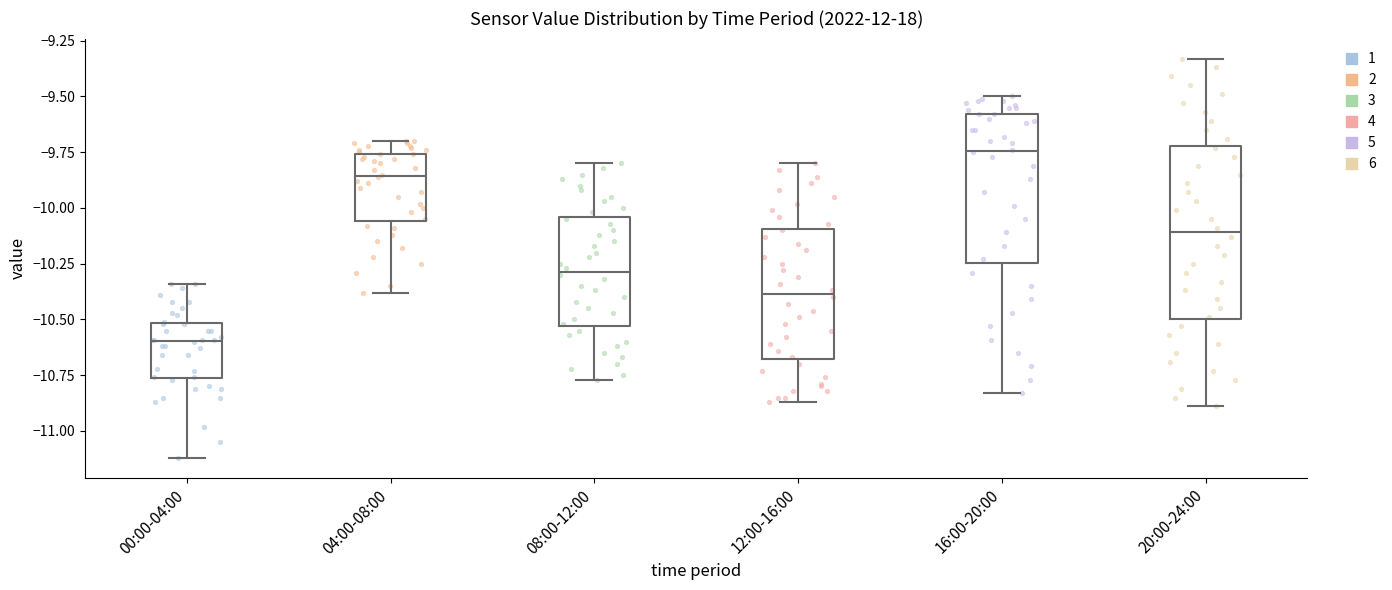

Which box is the tallest, from its lower edge to its upper edge?

20:00-24:00